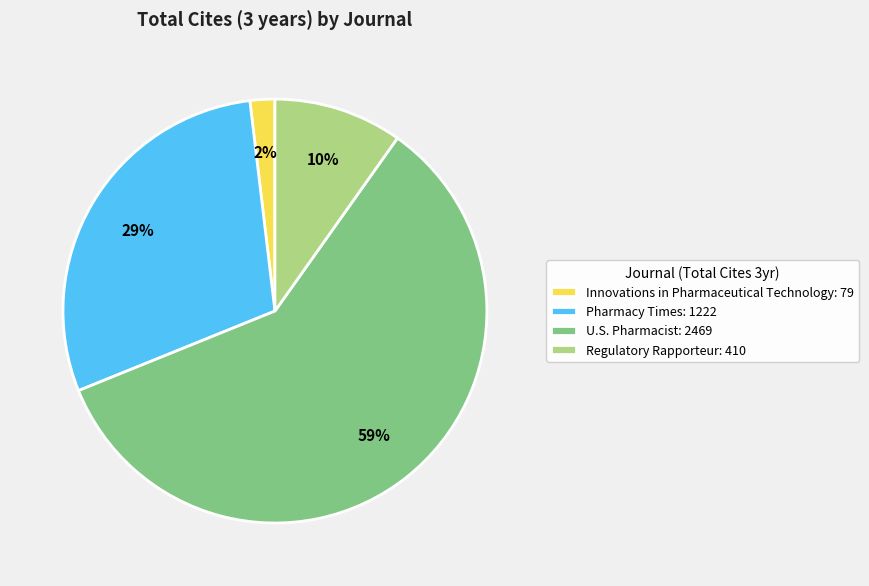

How many segments does this pie chart have?

4